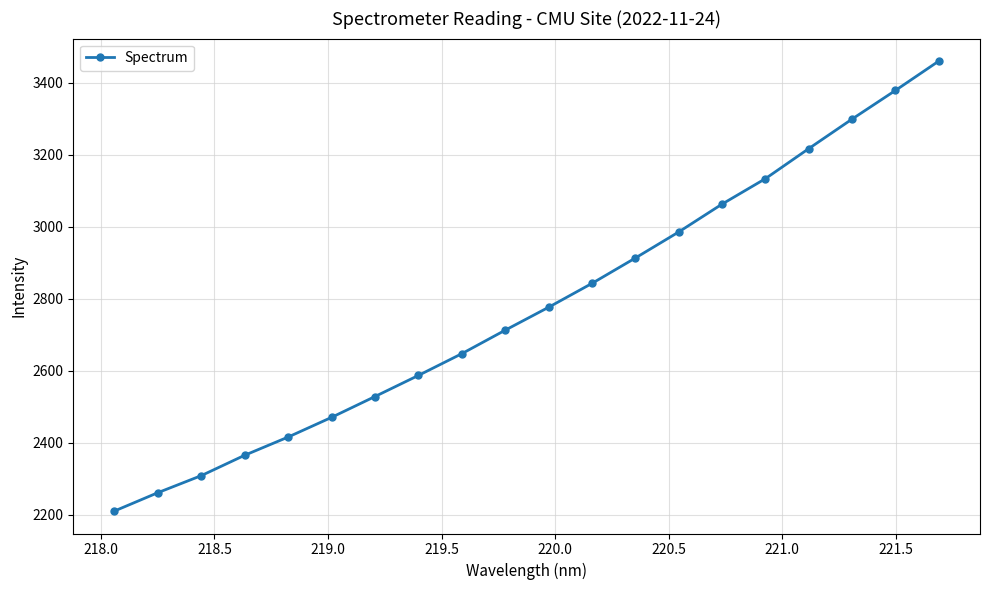

Count the number of data series in this chart.

1